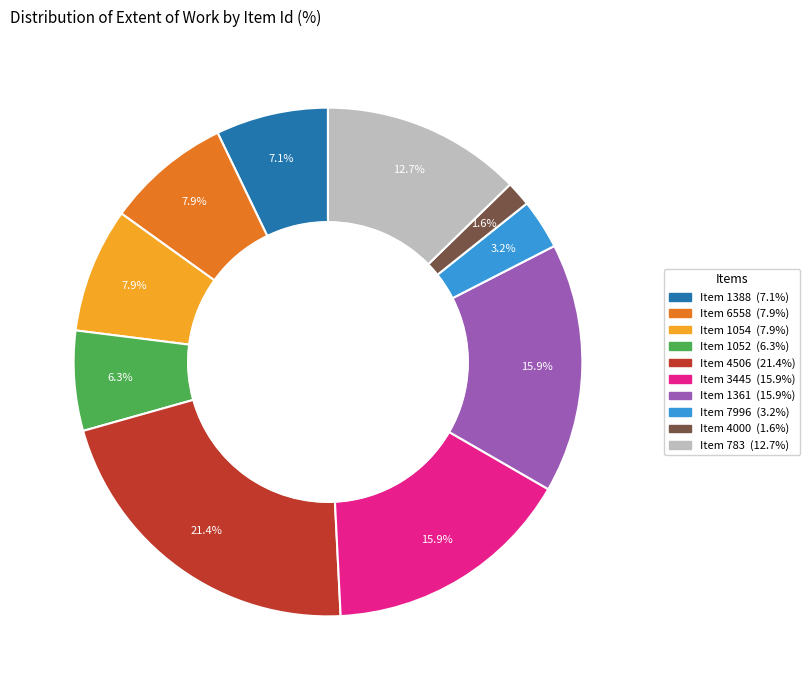

Is there any slice that represents more than half of the pie?

No